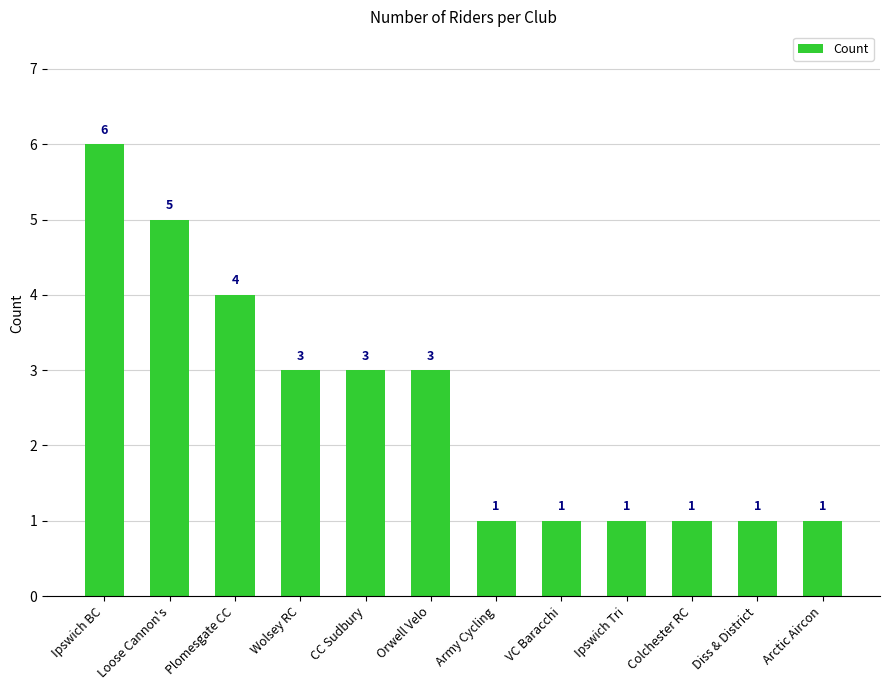

What is the sum of the values at Colchester RC and Plomesgate CC?

5